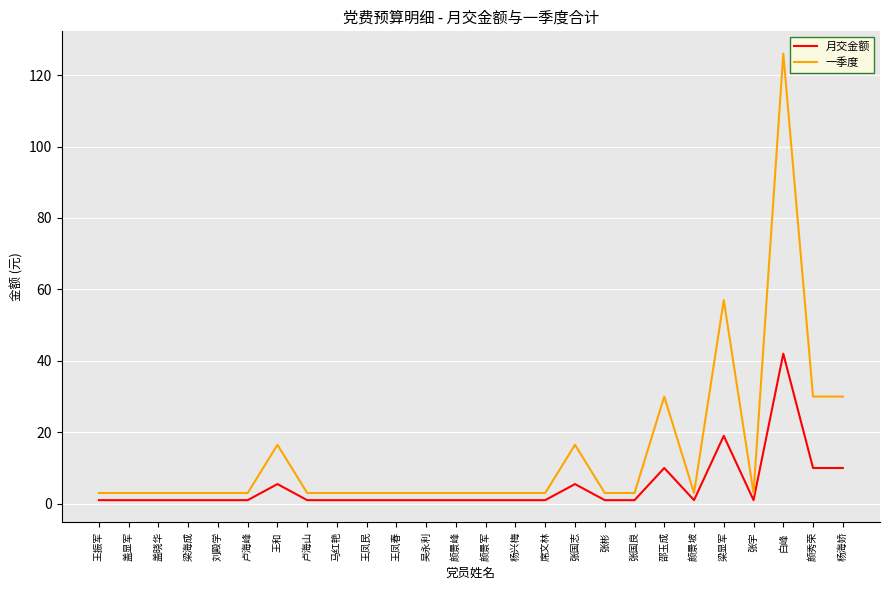

True or false: 月交金额 and 一季度 cross at least once.

False